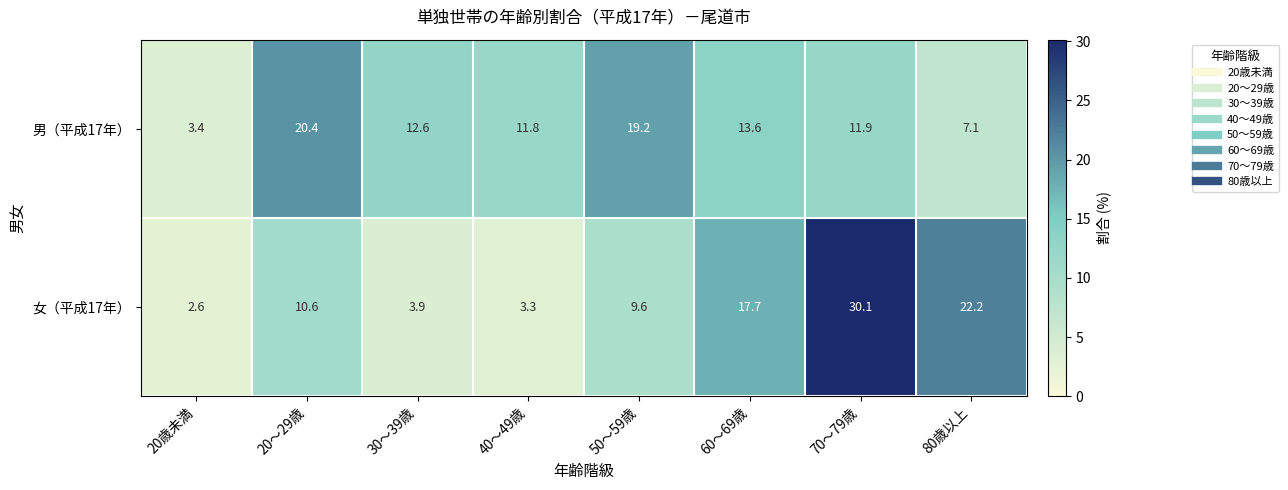

Which series has the widest spread of values?

女（平成17年）